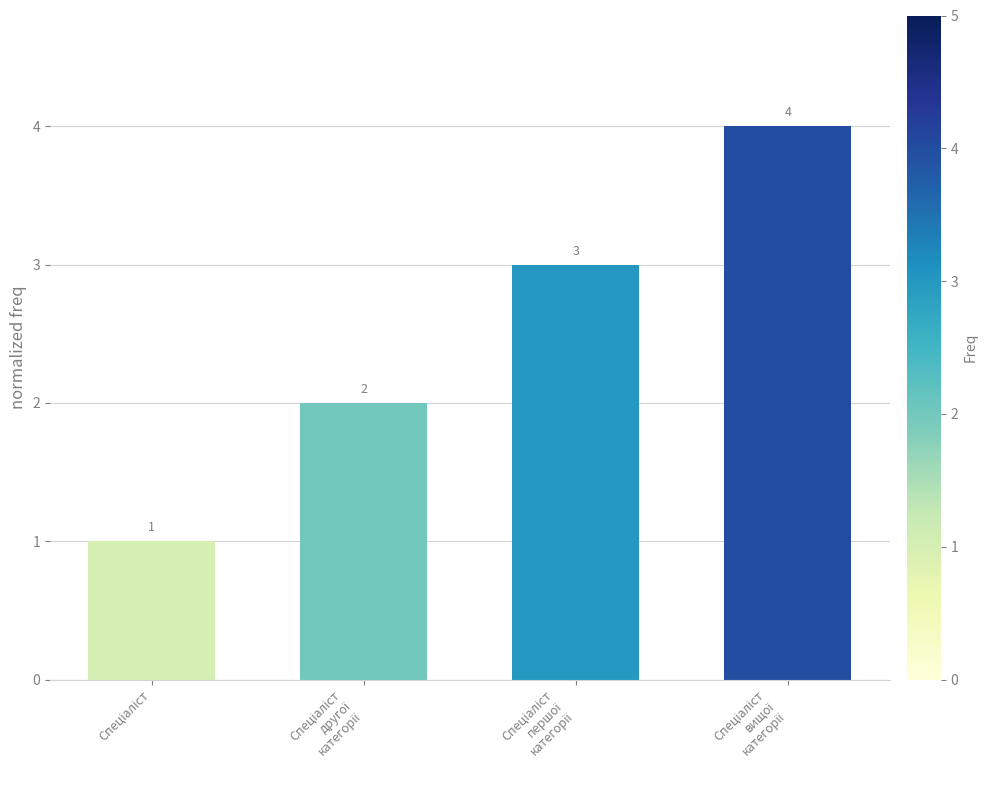

What is the maximum value shown in the chart?

4